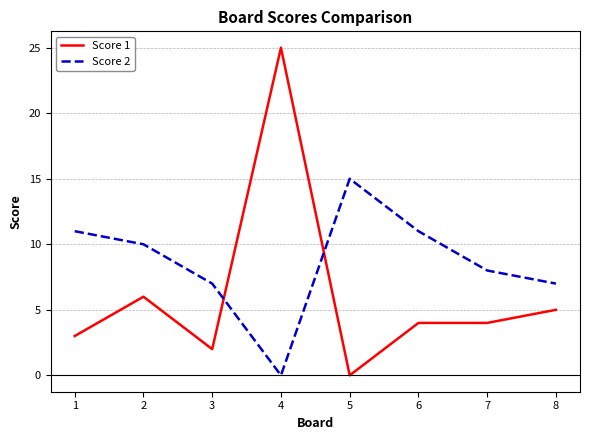

How many interior local peaks does the Score 2 series have?

1